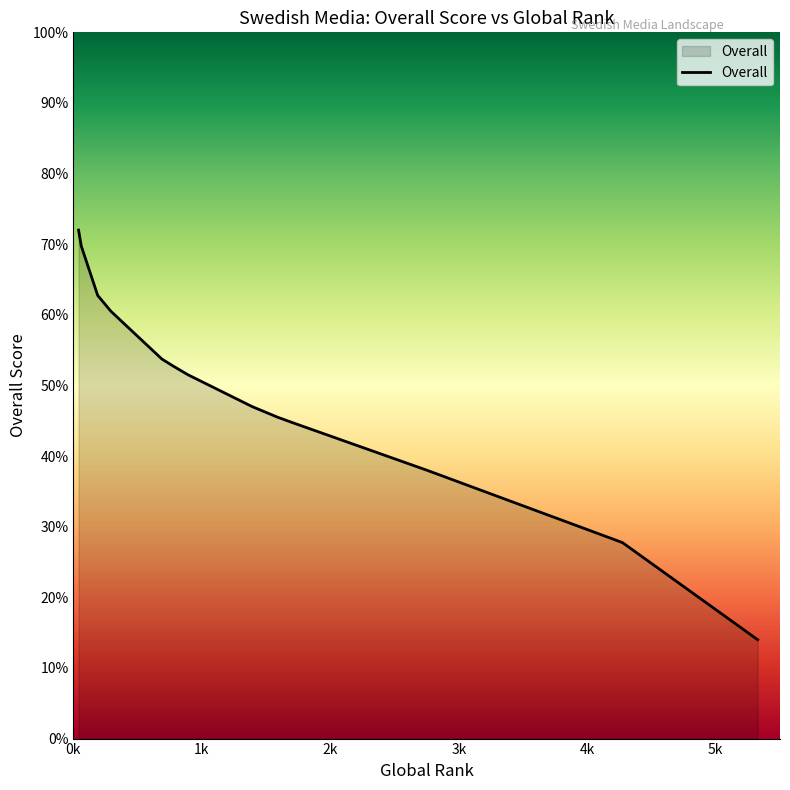

The value at 776 is 75.6. True or false?

False